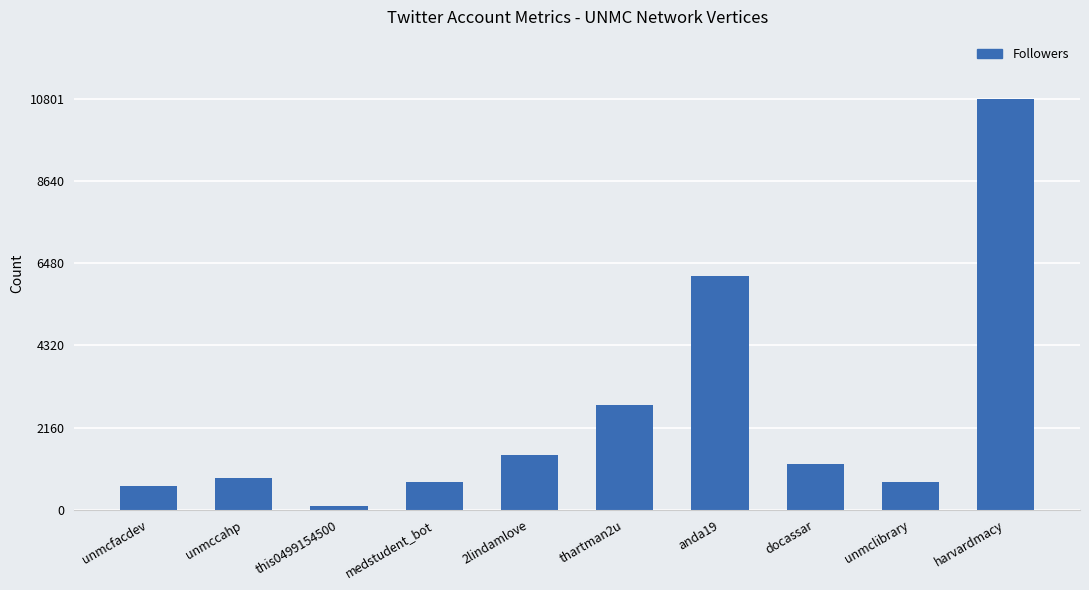

At which label does the data first exceed 1195?

2lindamlove